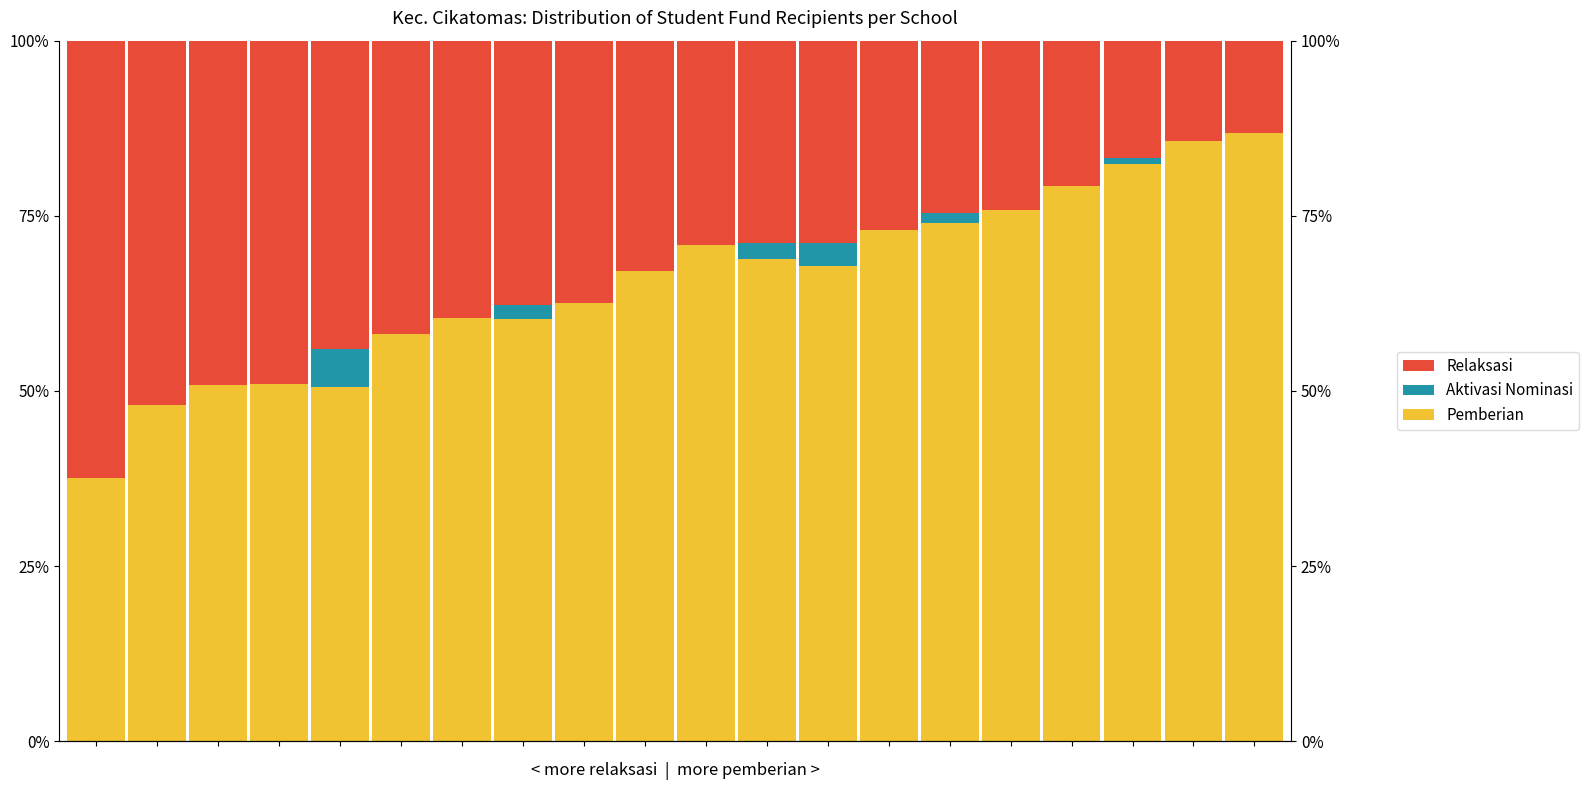

Rank the categories by Relaksasi value from lowest to highest.

19, 18, 17, 16, 15, 14, 13, 12, 11, 10, 9, 8, 7, 6, 5, 4, 3, 2, 1, 0